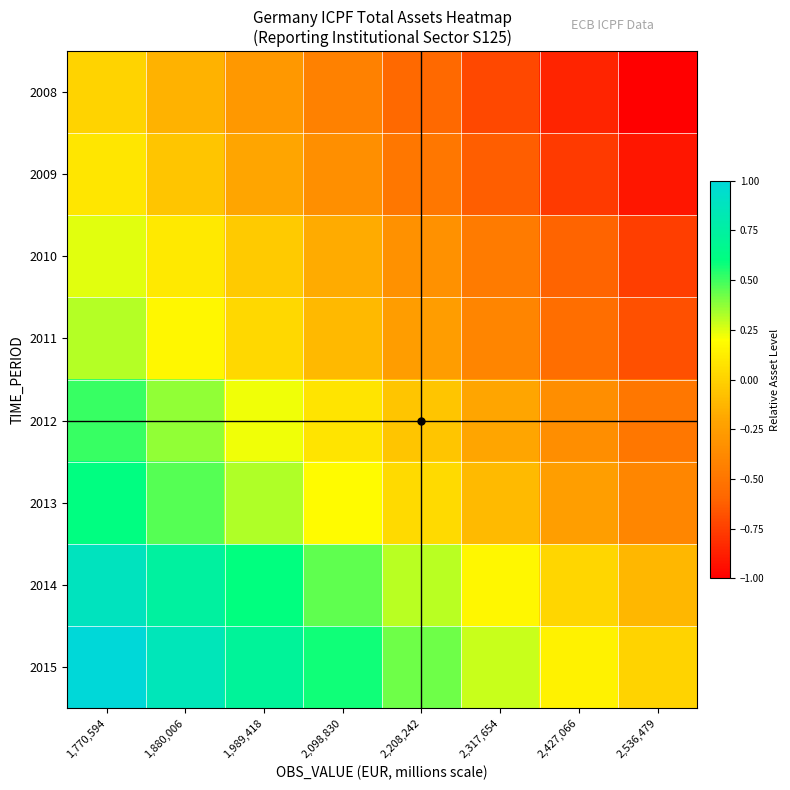

What is the total value across all series at 1,989,418?

1.4